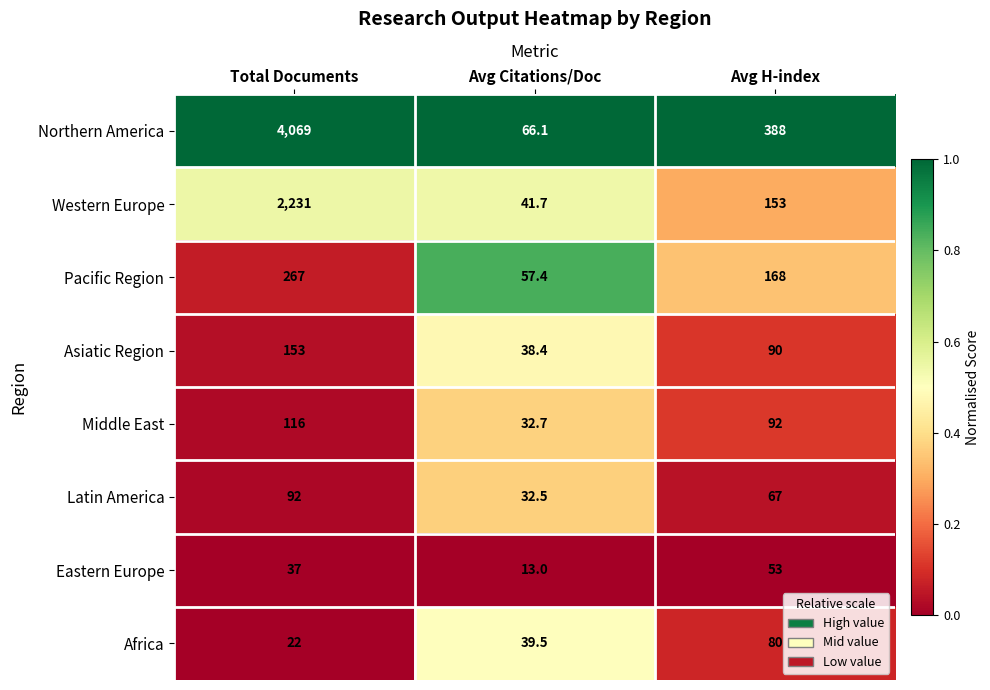

The value of Middle East at Avg Citations/Doc is 21.3. True or false?

False